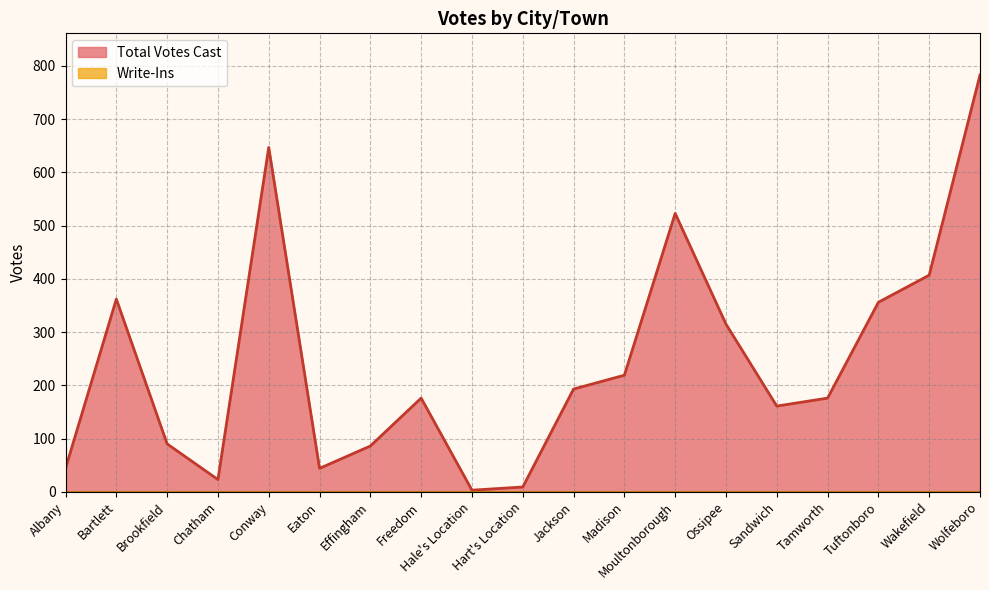

Is it true that the value at Conway is 181?

False